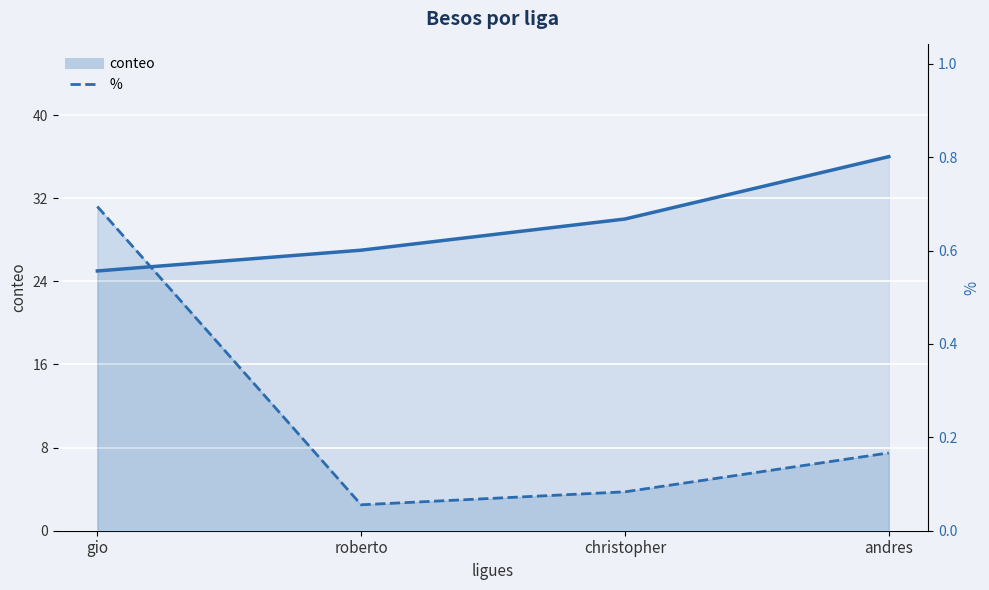

Rank the categories by conteo_line value from highest to lowest.

andres, christopher, roberto, gio